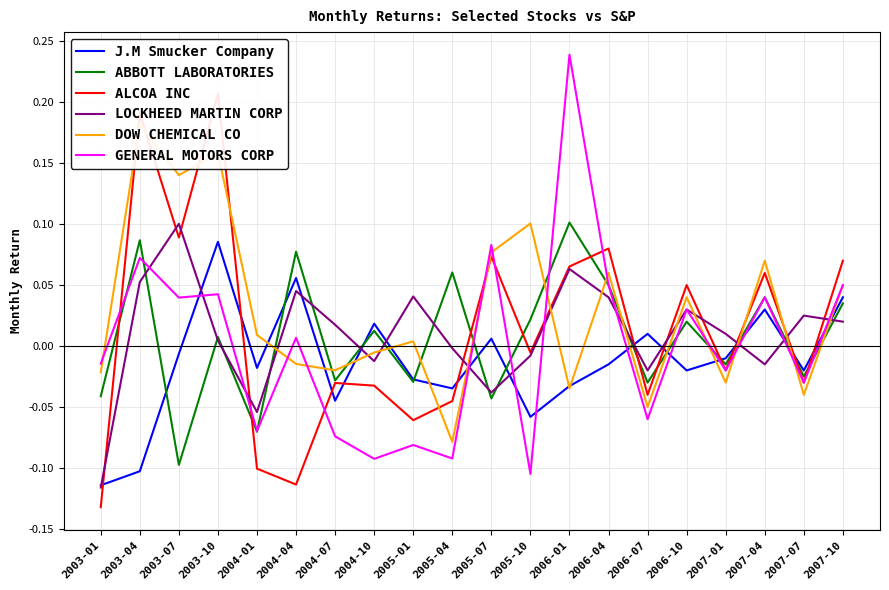

At which category is the sum across all series the highest?

2003-10